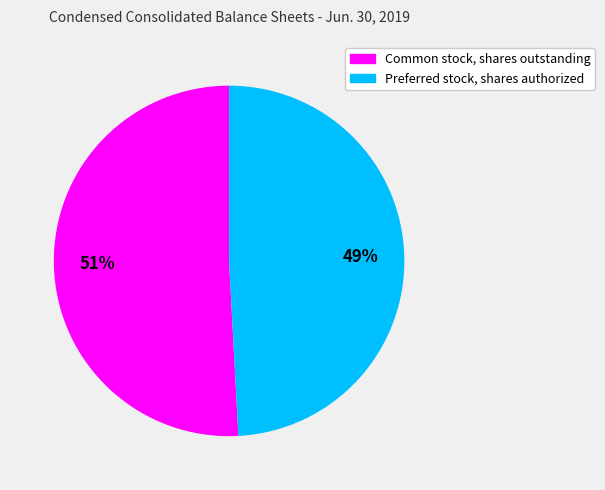

Count the number of slices in the pie.

2